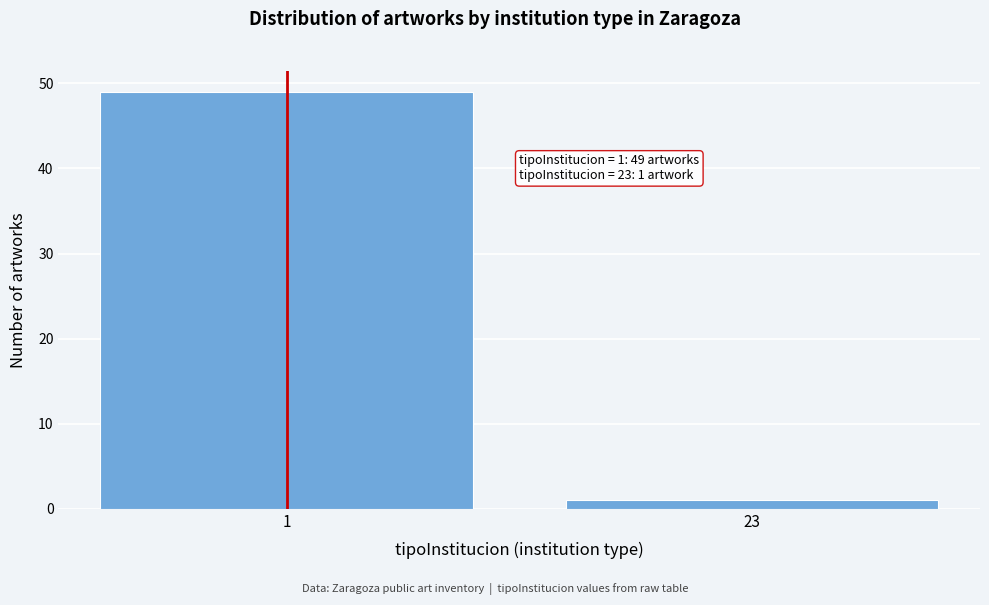

Reading left to right, what are all the values shown in this chart?

1=49	23=1